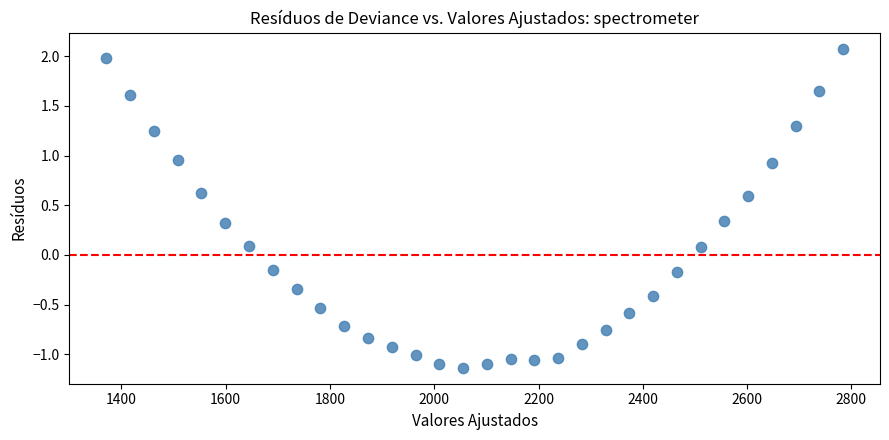

What is the range of Y values (max minus min)?

3.2